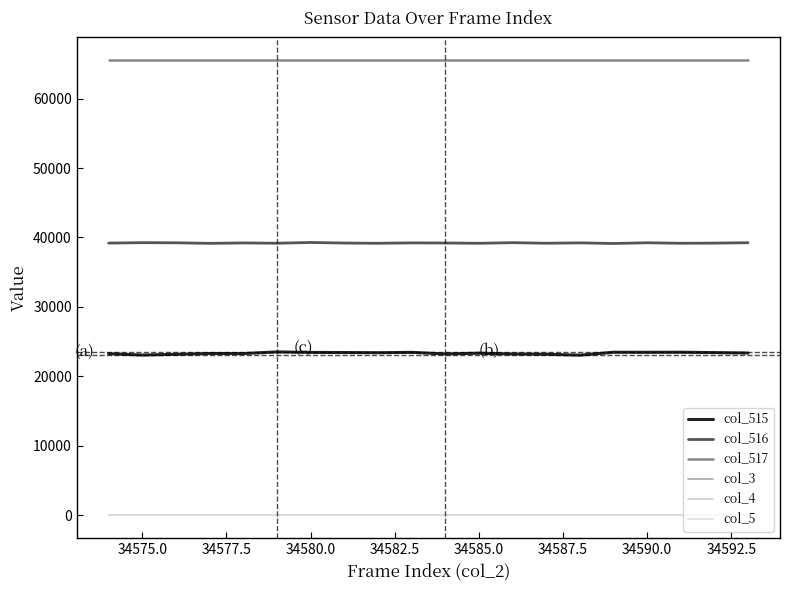

What is the value of the col_517 point at the 2nd from the left?

65535